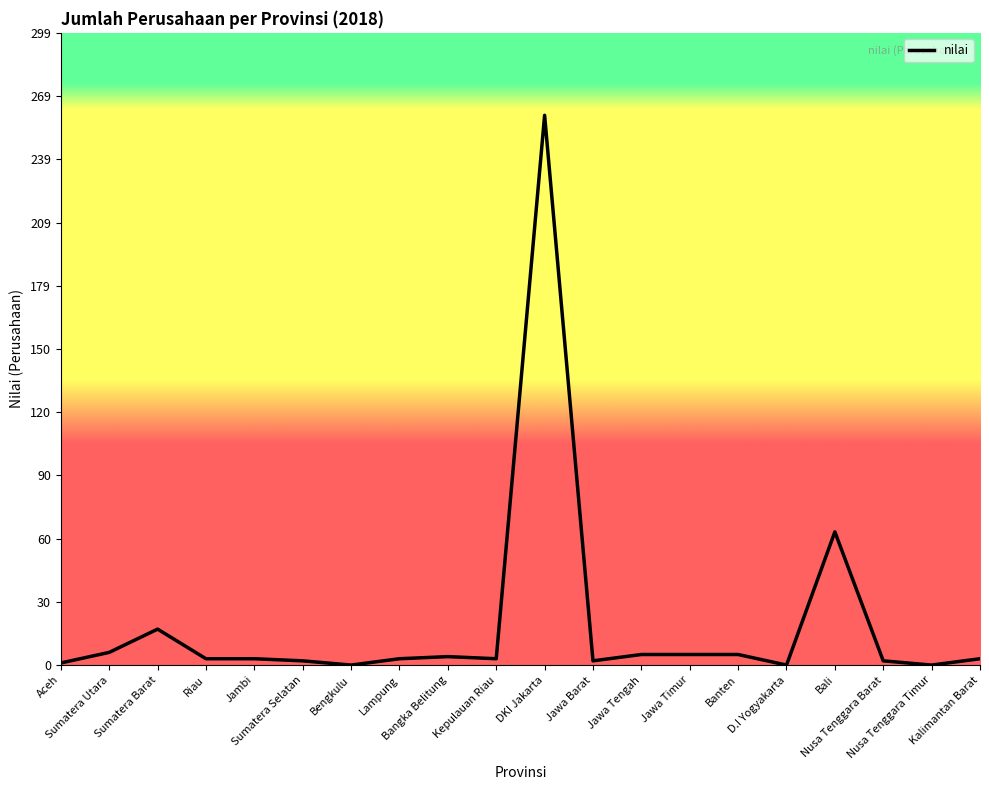

At which label does the data first exceed 3?

Sumatera Utara